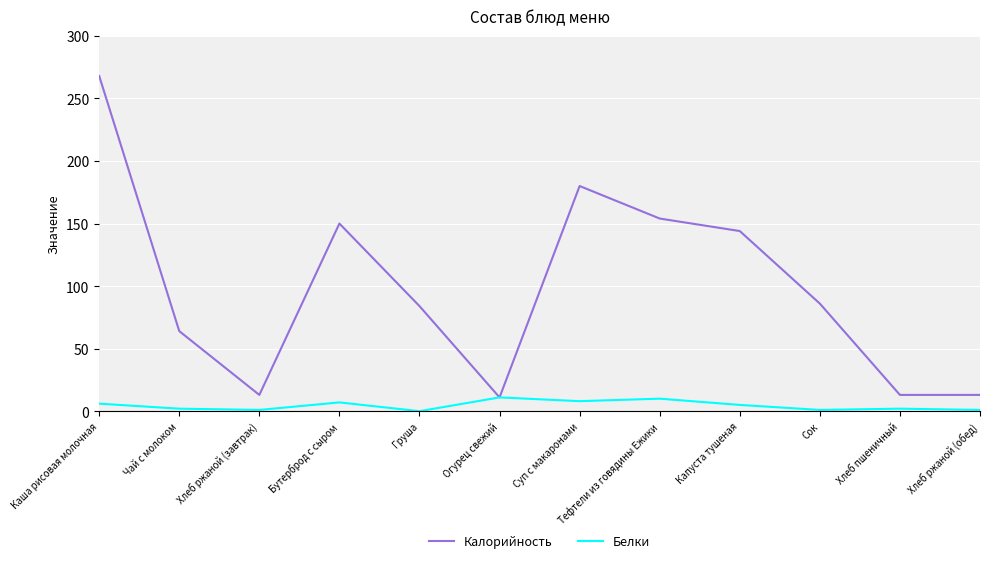

What is the total value across all series at Бутерброд с сыром?

157